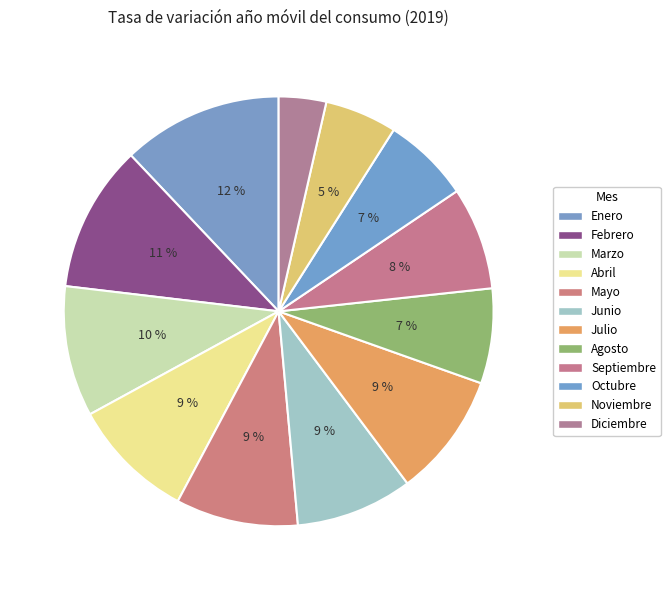

How many segments does this pie chart have?

12